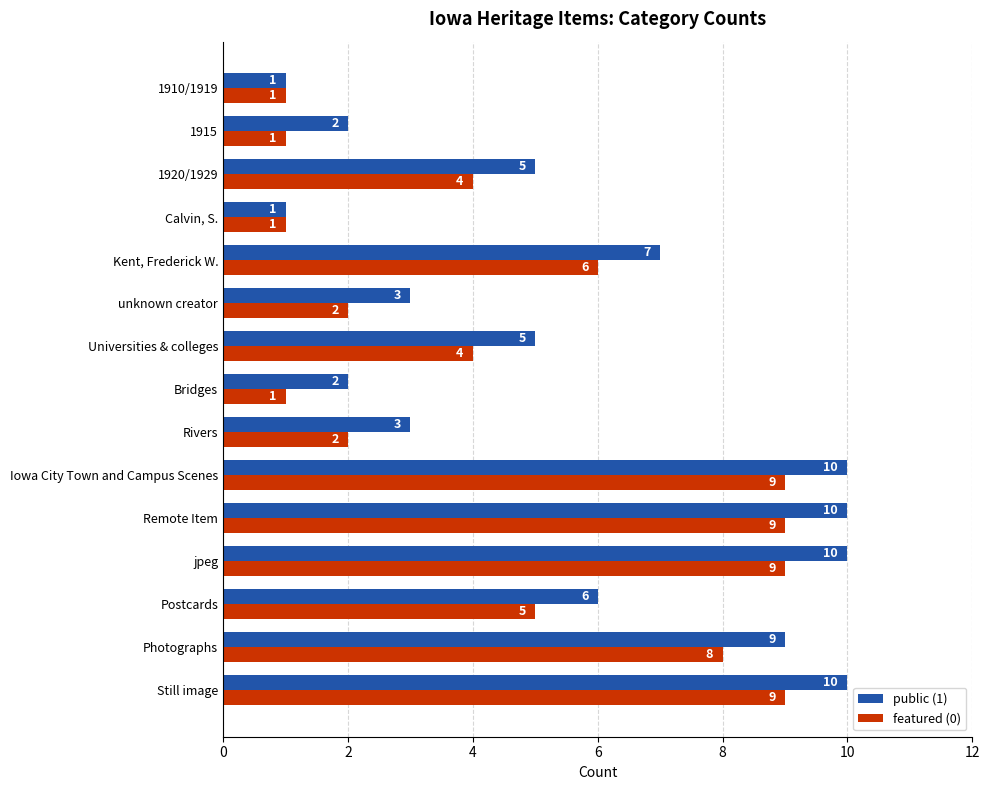

How many series are shown in this chart?

2